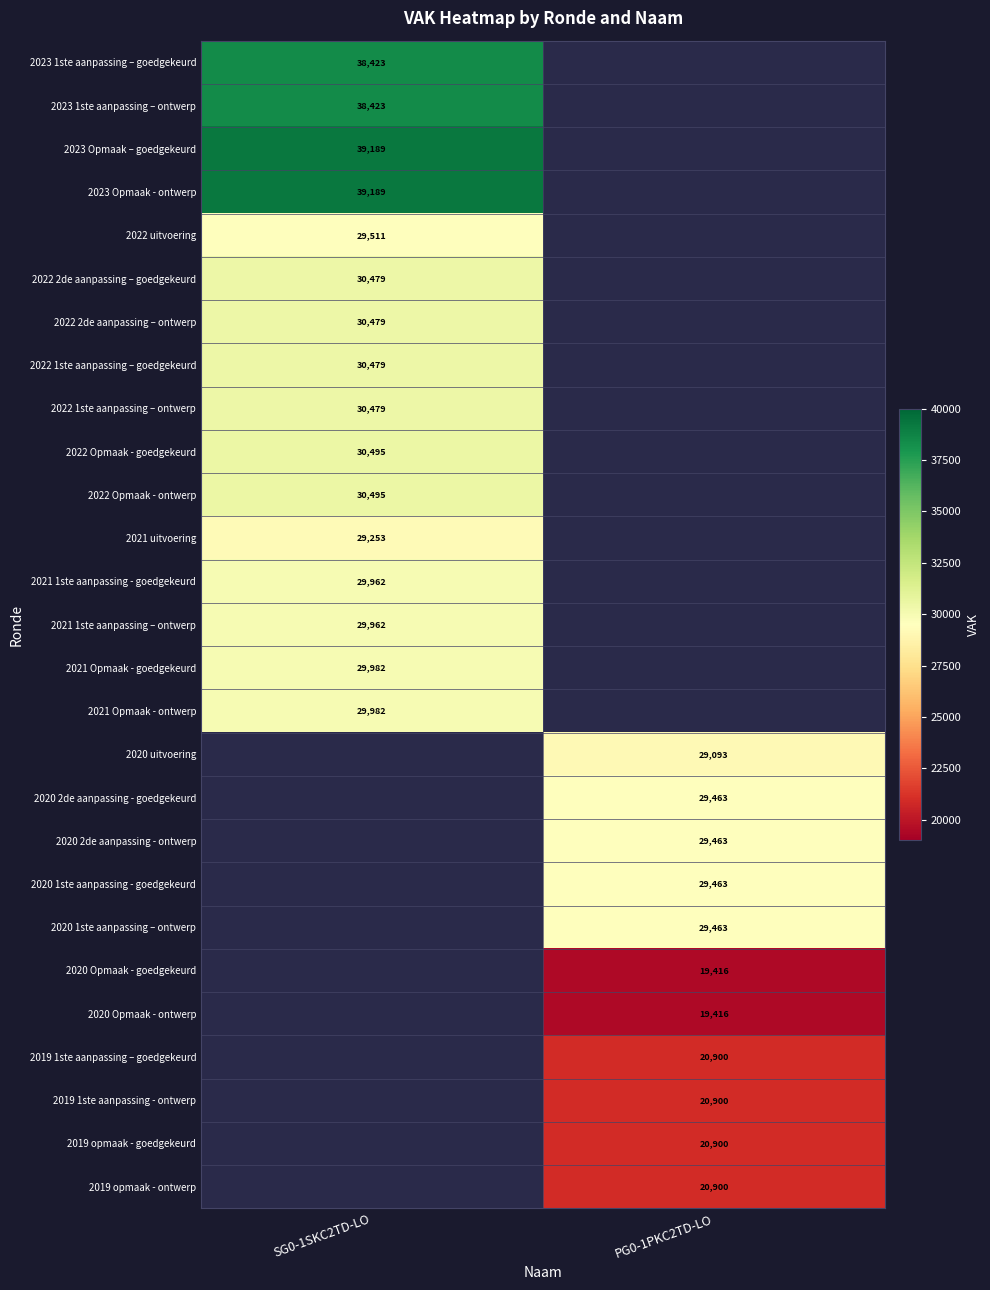

Is it true that 2022 uitvoering equals 48448 at SG0-1SKC2TD-LO?

False